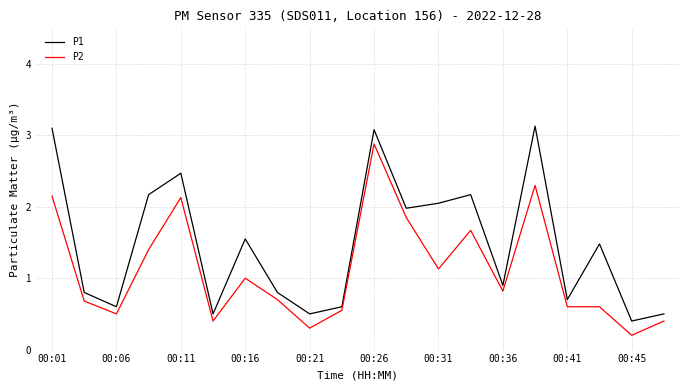

Which series has the largest total across all categories?

P1